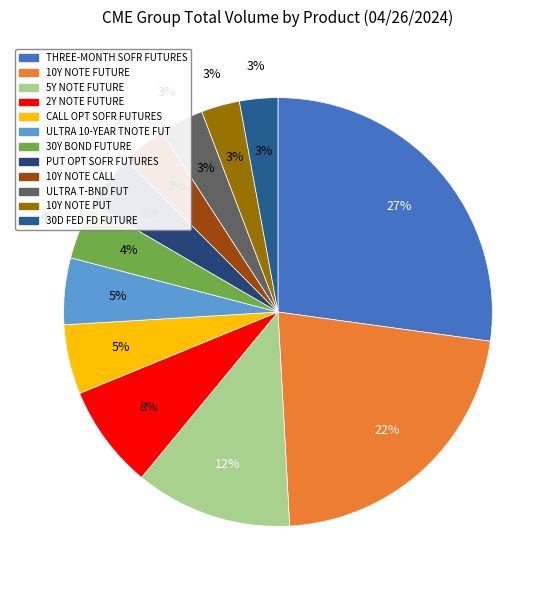

Combined, what portion of the pie is ULTRA 10-YEAR TNOTE FUT and PUT OPT SOFR FUTURES?

9.2%